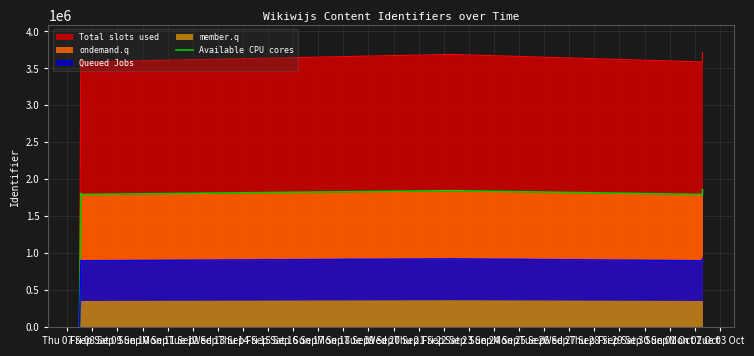

At which label is the value closest to 928796?

Tue 12 Sep